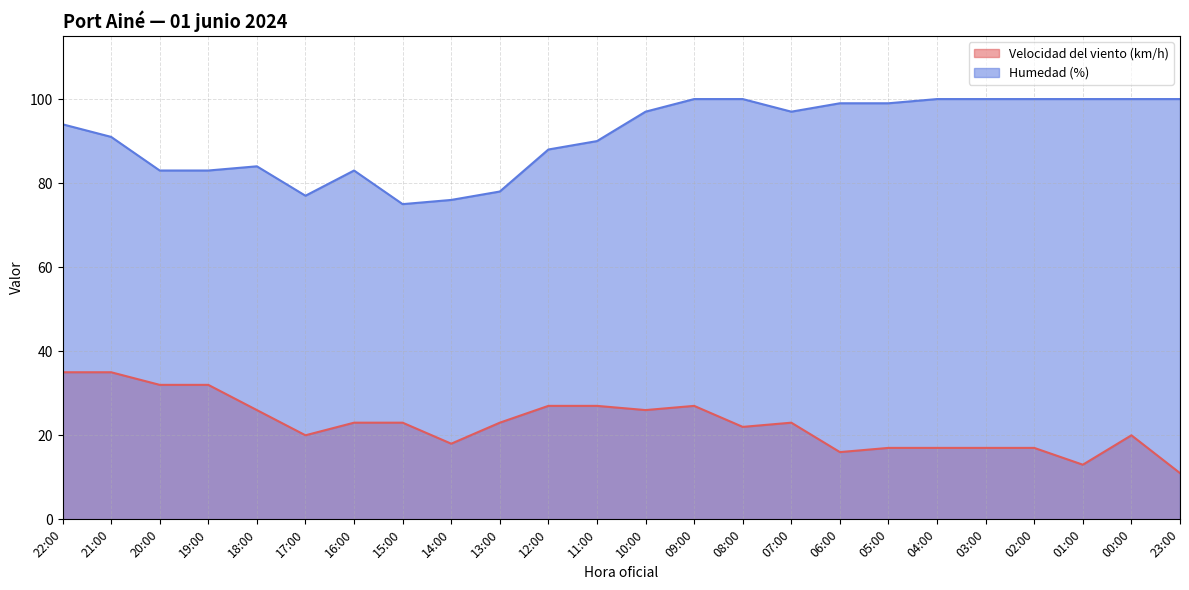

In Humedad (%), how many points are higher than both neighbors (excluding endpoints)?

2